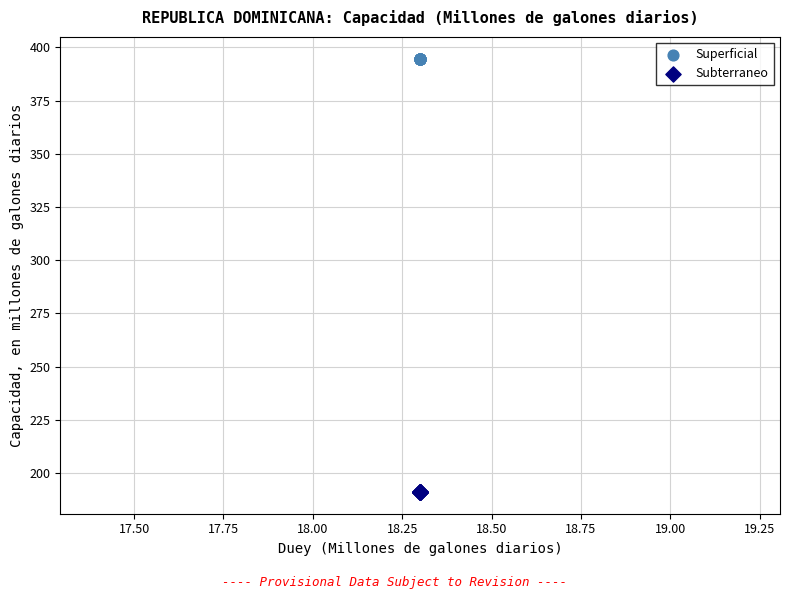

Which series contains the lowest Y value?

Subterraneo